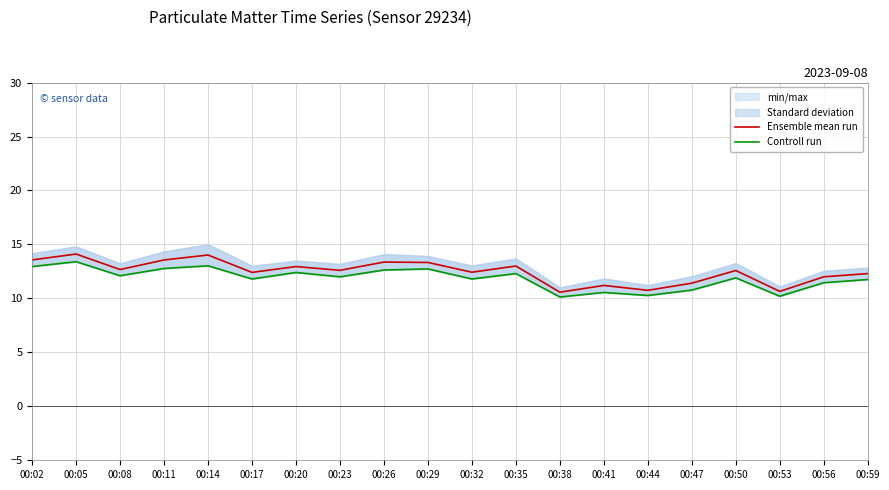

List the series in order of their peak value, lowest first.

Controll run, Ensemble mean run